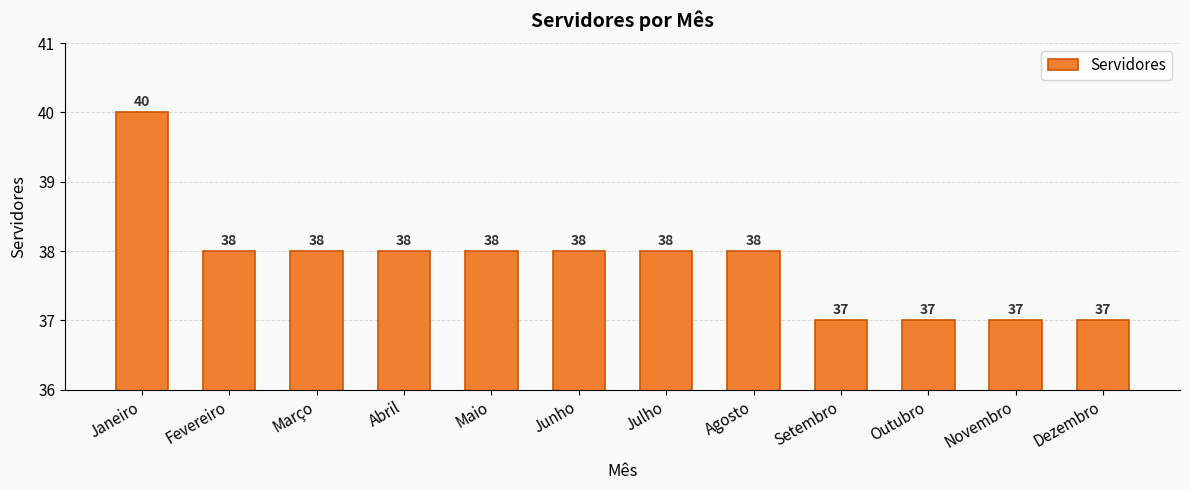

What is the value of the 2nd bar from the left?

38